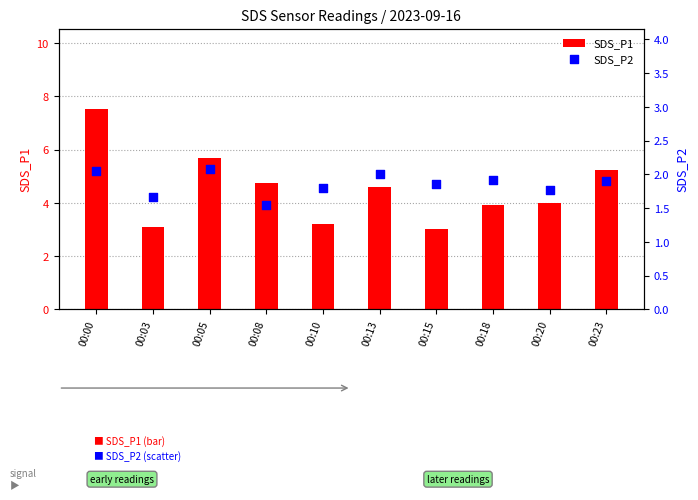

At how many categories does at least one series exceed 4?

5